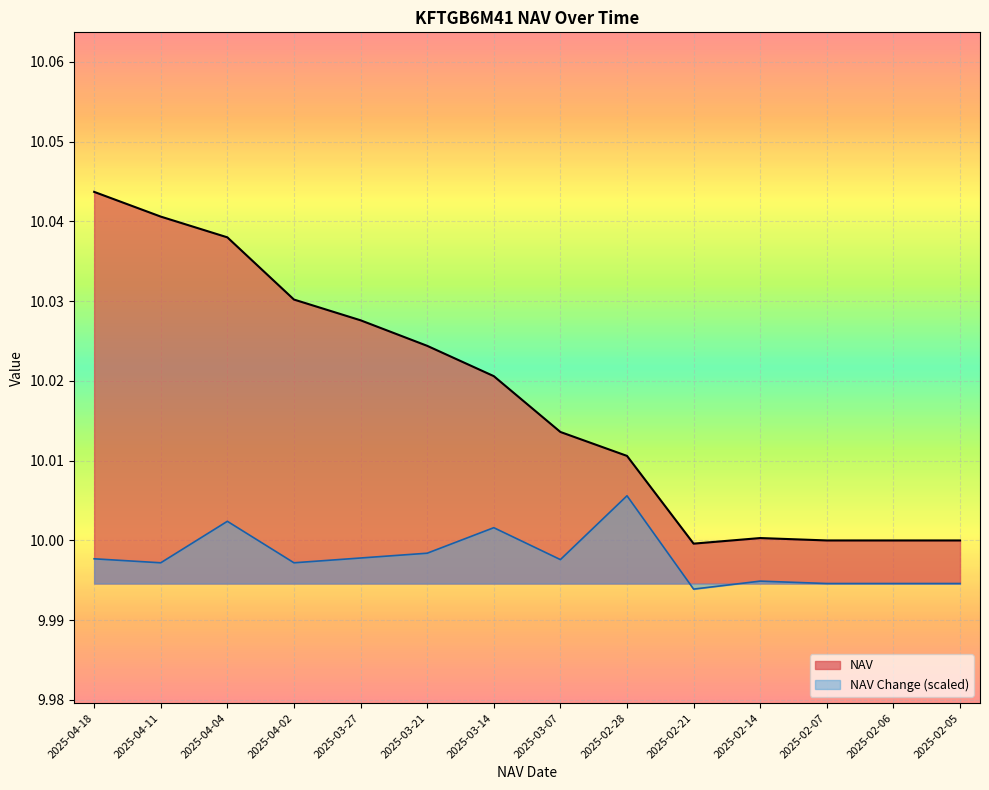

How many interior local valleys does the NAV Change series have?

4